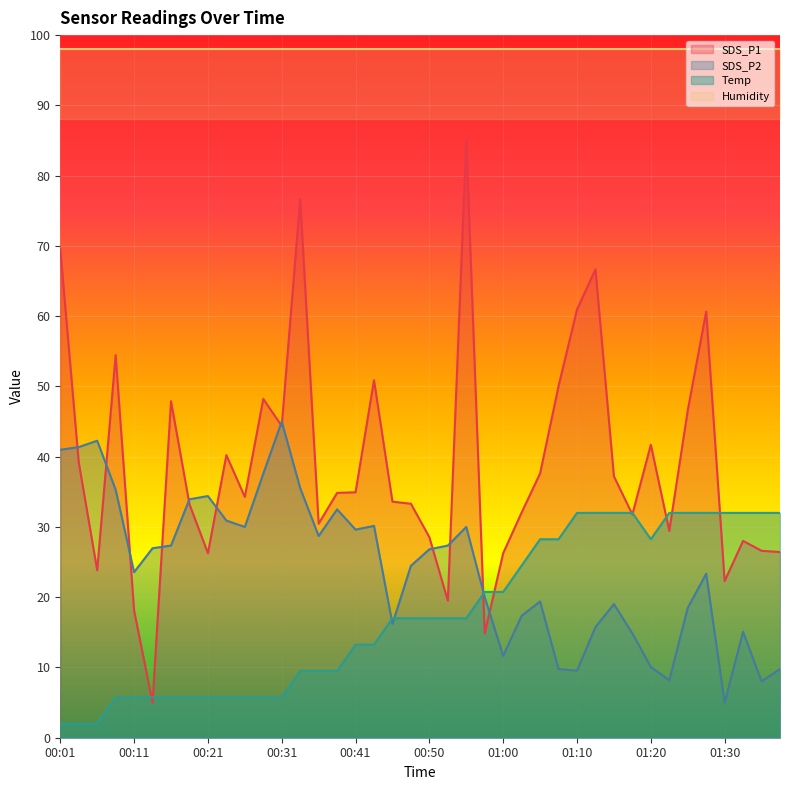

What is the minimum value for SDS_P1?

5.0